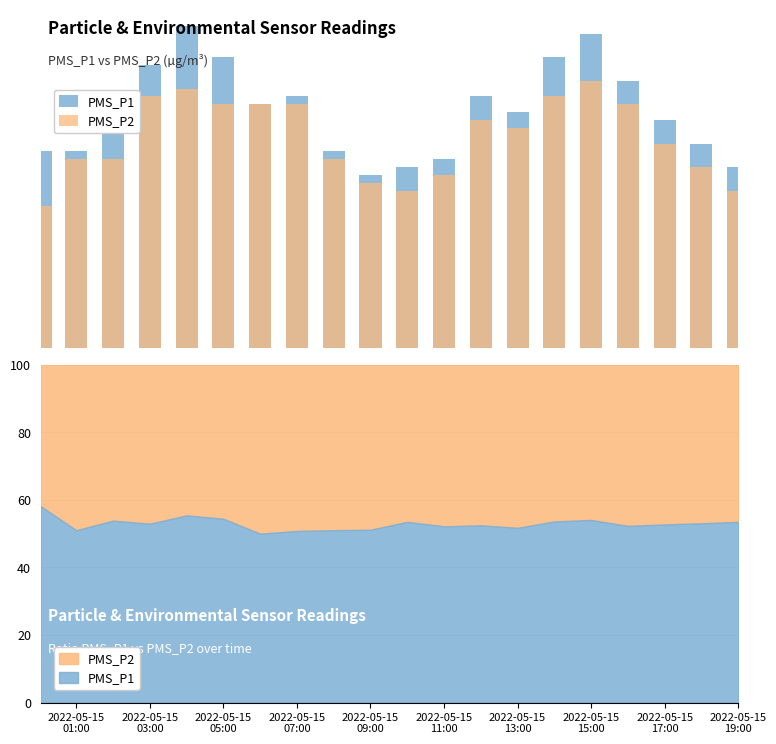

How many values in the PMS_P1 series exceed 7?

11